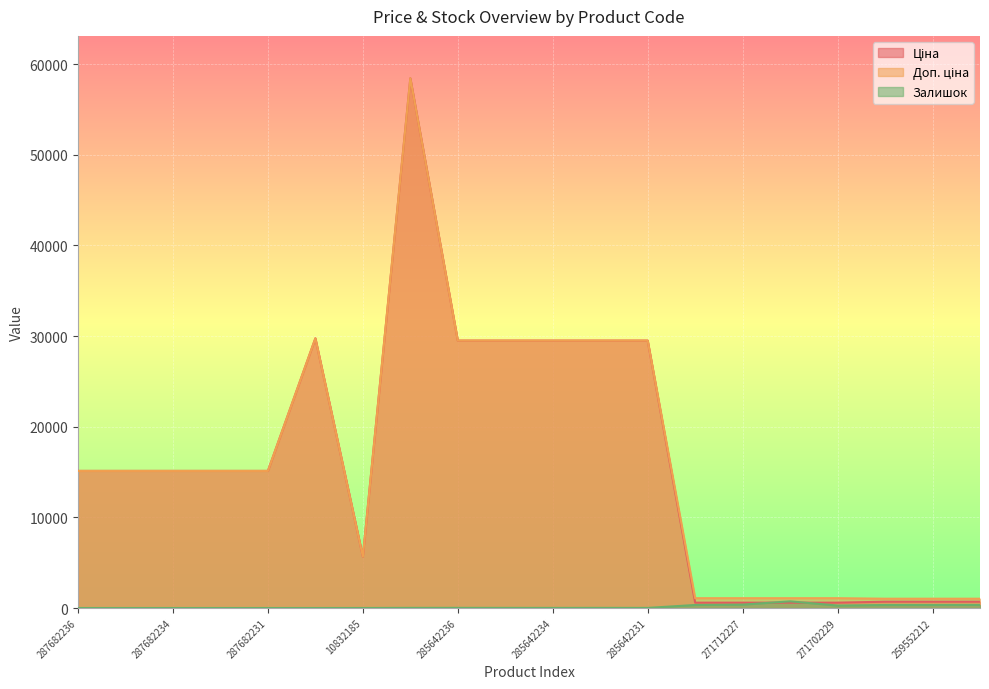

Reading left to right, extract all data points from this chart.

Ціна: 15120.0	15120.0	15120.0	15120.0	15120.0	29747.2	5673.8	58426.5	29491.5	29491.5	29491.5	29491.5	29491.5	589.9	589.9	589.9	589.9	693.7	693.7	693.7
Доп. ціна: 15120.0	15120.0	15120.0	15120.0	15120.0	29747.2	5673.8	58426.5	29491.5	29491.5	29491.5	29491.5	29491.5	1081.7	1081.7	1081.7	1081.7	1024.6	1024.6	1024.6
Залишок: 0.0	0.0	0.0	0.0	0.0	0.0	2.0	14.0	16.0	13.0	10.0	14.0	11.0	333.0	373.0	735.0	272.0	330.0	333.0	339.0